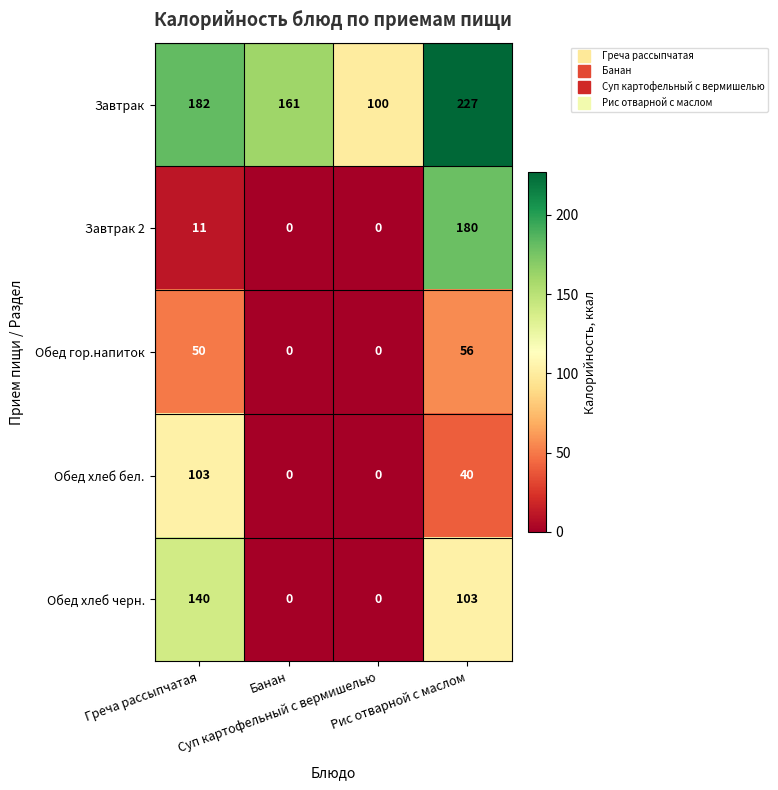

How many positive values does the Завтрак 2 series have?

2